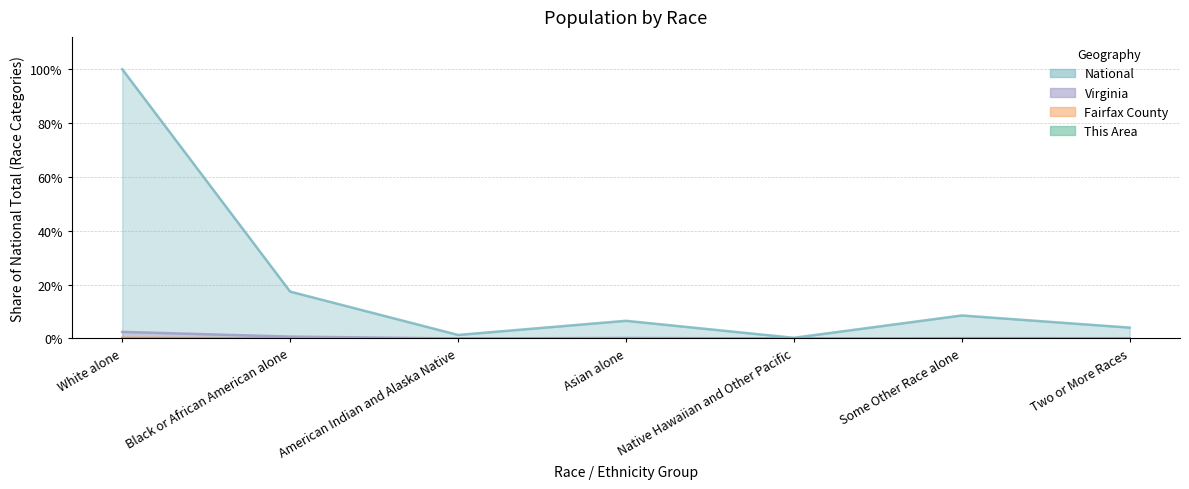

In Fairfax County, how many points are higher than both neighbors (excluding endpoints)?

2